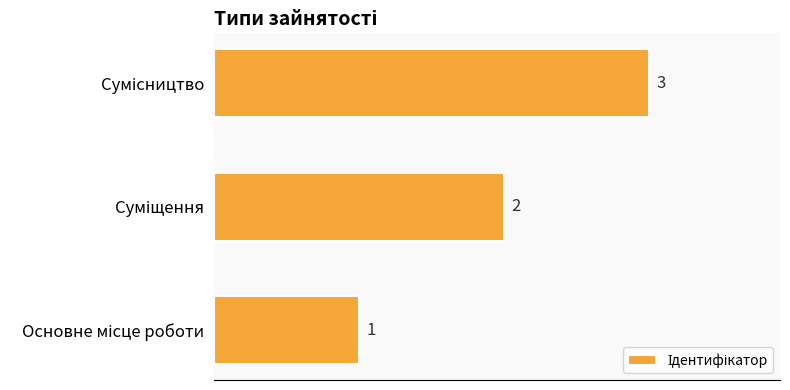

What is the sum of all values?

6